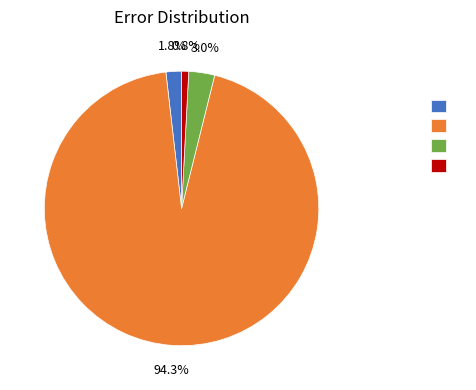

Does any single category account for the majority?

Yes